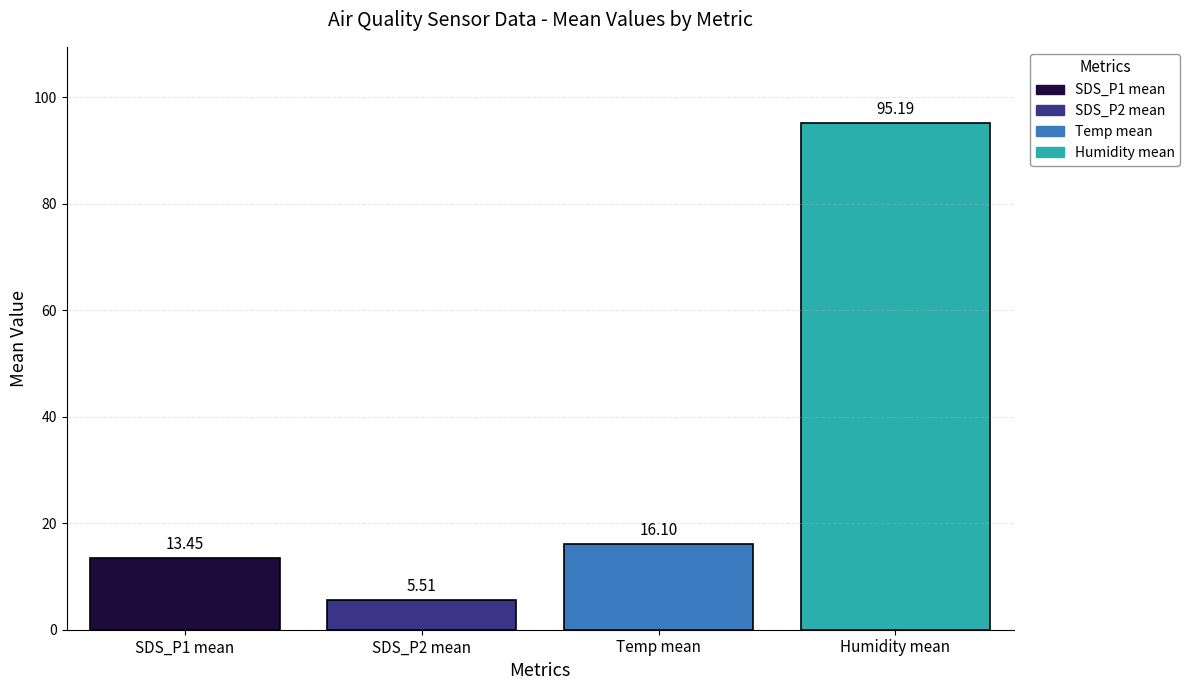

List the series in order of their peak value, highest first.

Humidity mean, Temp mean, SDS_P1 mean, SDS_P2 mean